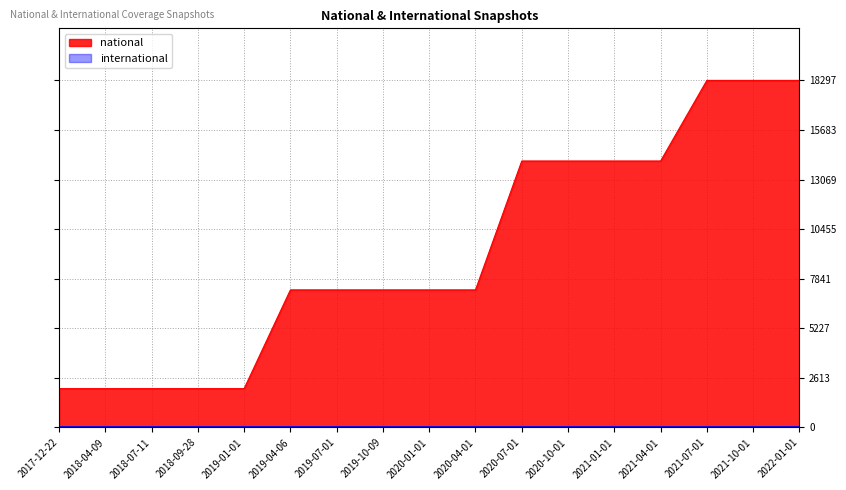

Between 2020-07-01 and 2018-09-28, which is larger?

2020-07-01